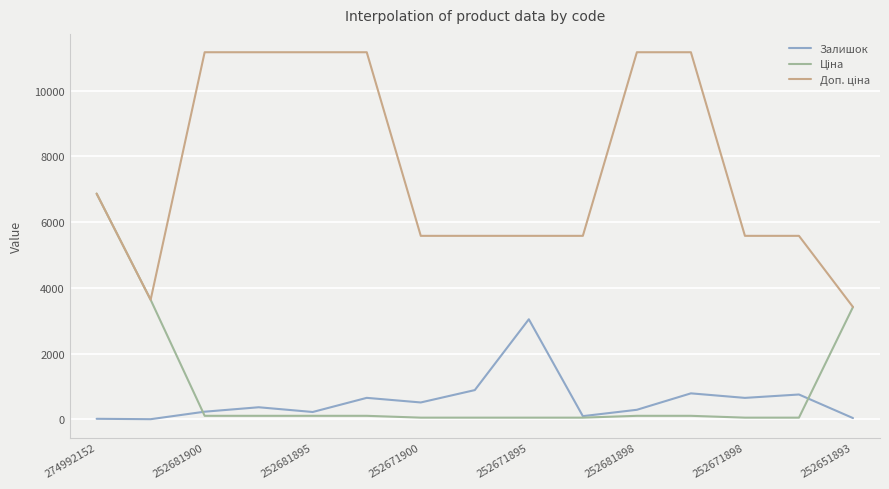

How many lines are shown in the chart?

3